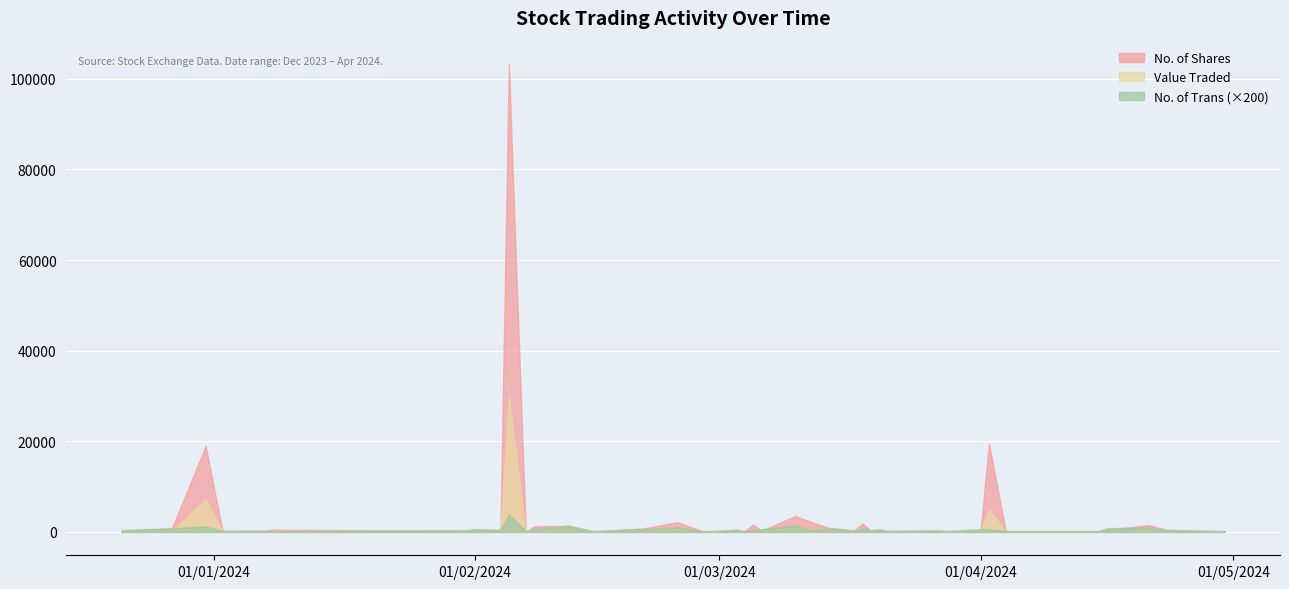

What is the average value of the No. of Shares series?

4134